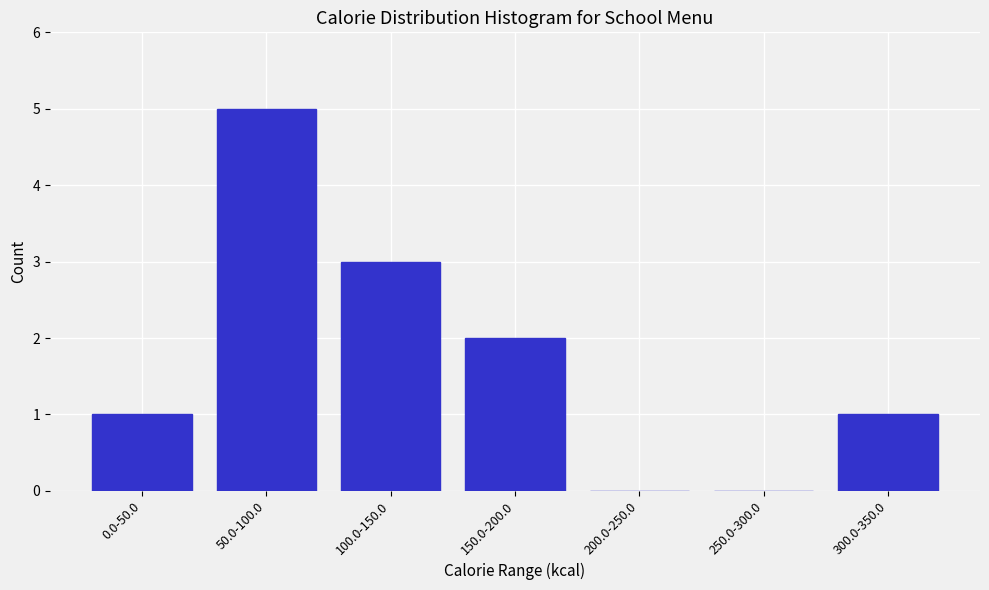

Reading right to left, what are all the values shown in this chart?

300.0-350.0=1	250.0-300.0=0	200.0-250.0=0	150.0-200.0=2	100.0-150.0=3	50.0-100.0=5	0.0-50.0=1